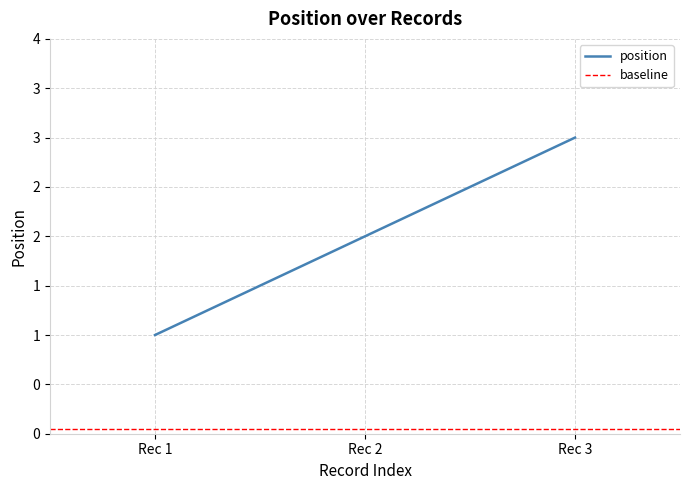

Reading left to right, transcribe all the data shown in this chart.

1	2	3